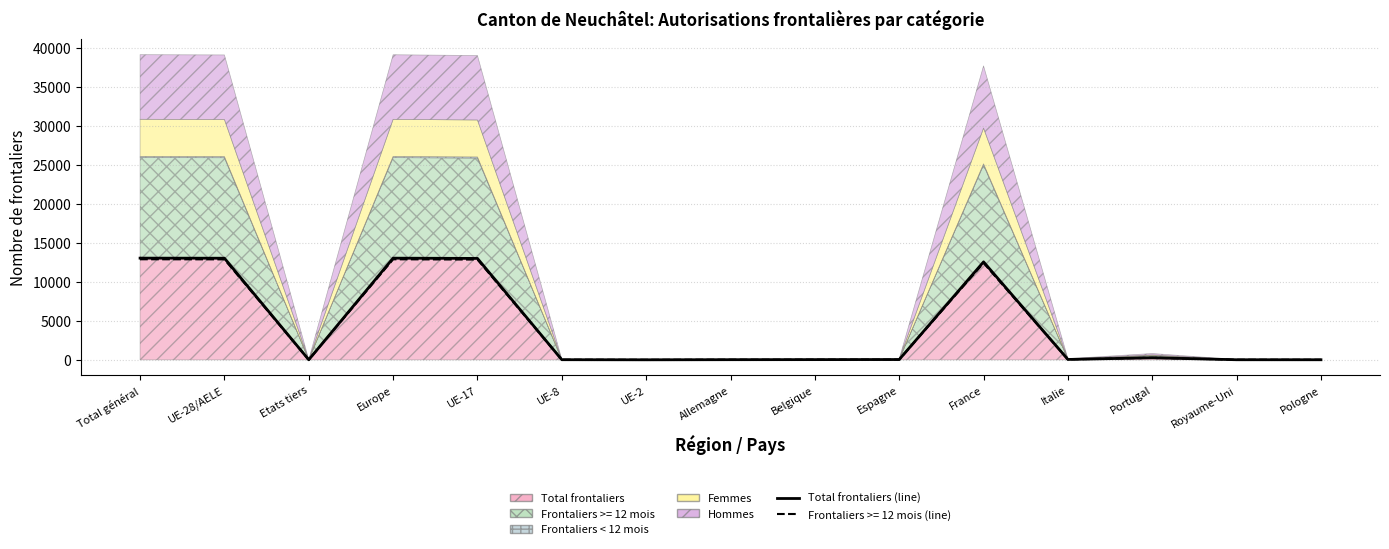

Reading left to right, list all the values displayed in this chart.

13053	13042	11	13050	13015	20	7	22	30	38	12573	52	271	15	13